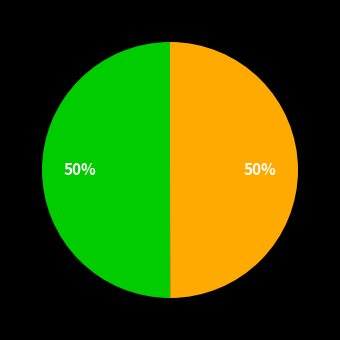

To the nearest percent, what is the average slice percentage?

50%